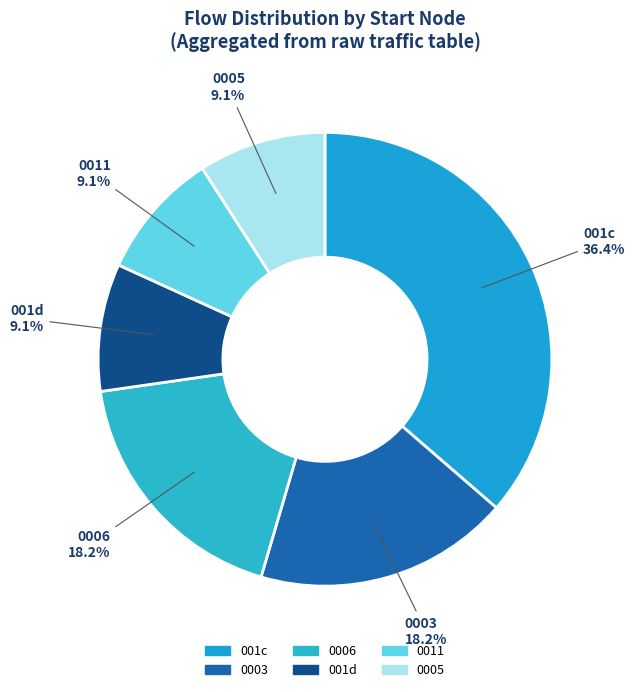

Which category has the biggest portion of the pie?

001c 36.4%